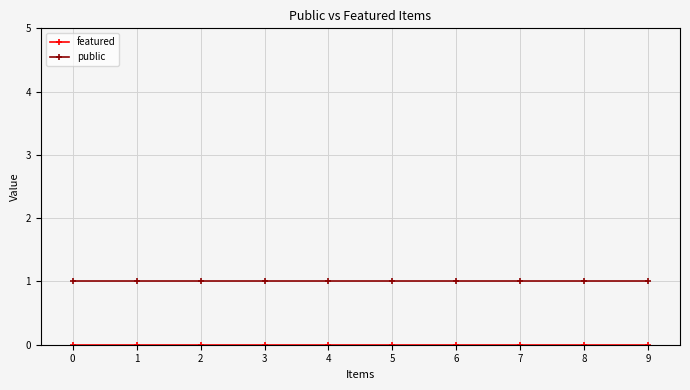

What is the total value across all series at 7?

1